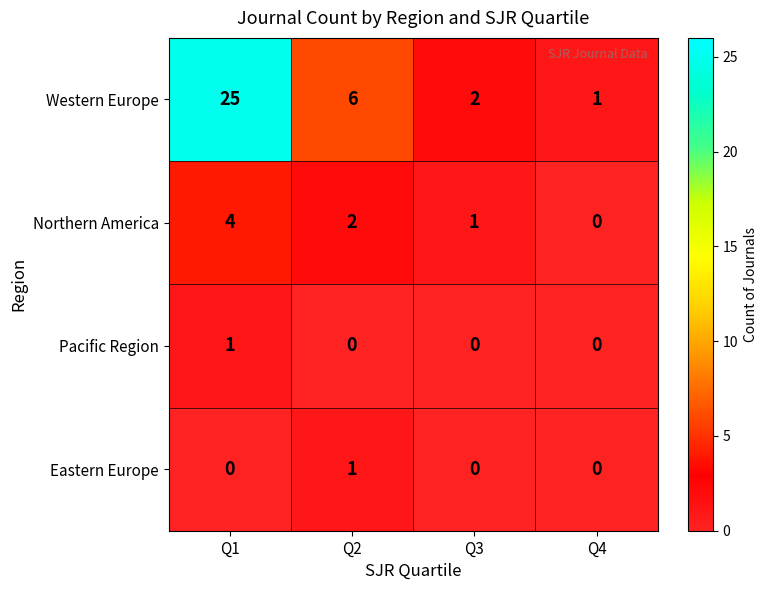

True or false: Eastern Europe has a value of 0 at Q3.

True